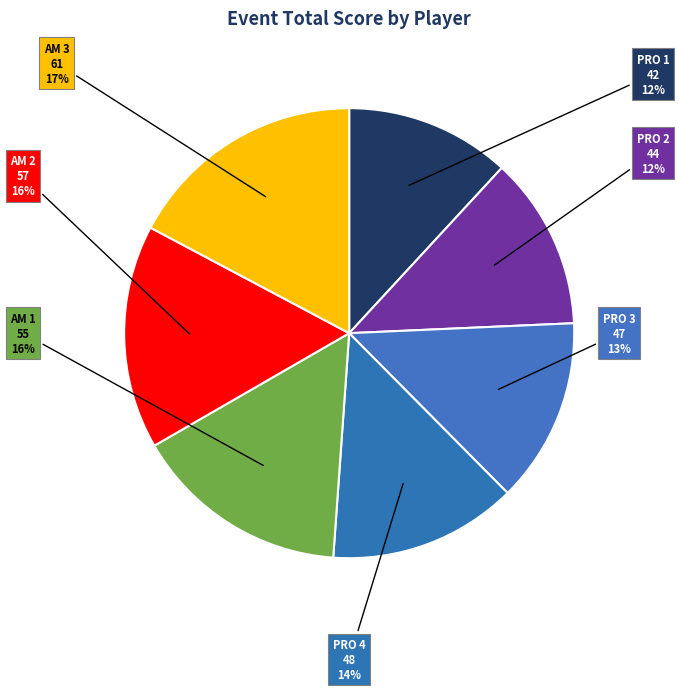

Does any single category account for the majority?

No